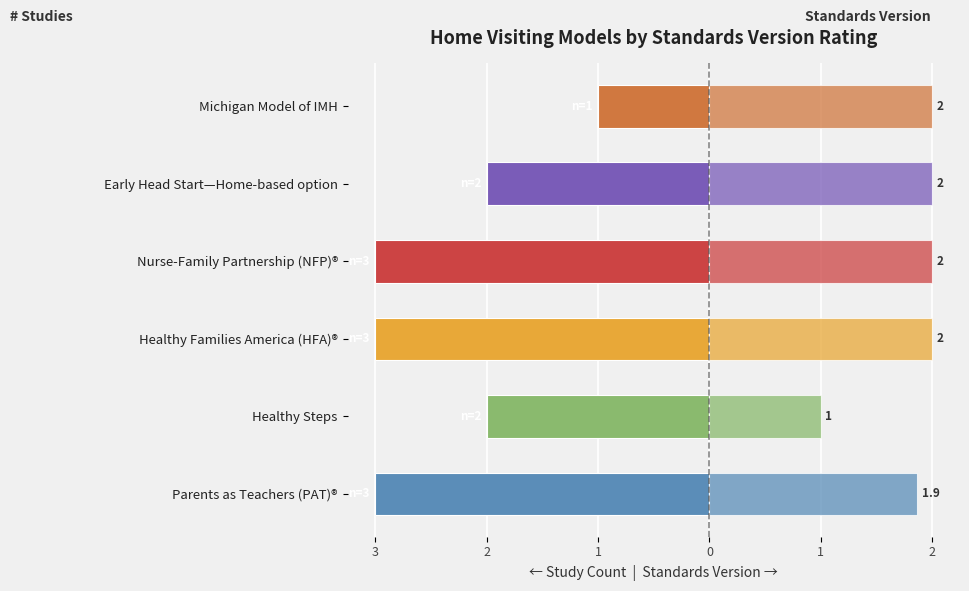

Is it true that Avg Standards Version (right) equals 2.0 at Nurse-Family Partnership (NFP)®?

True